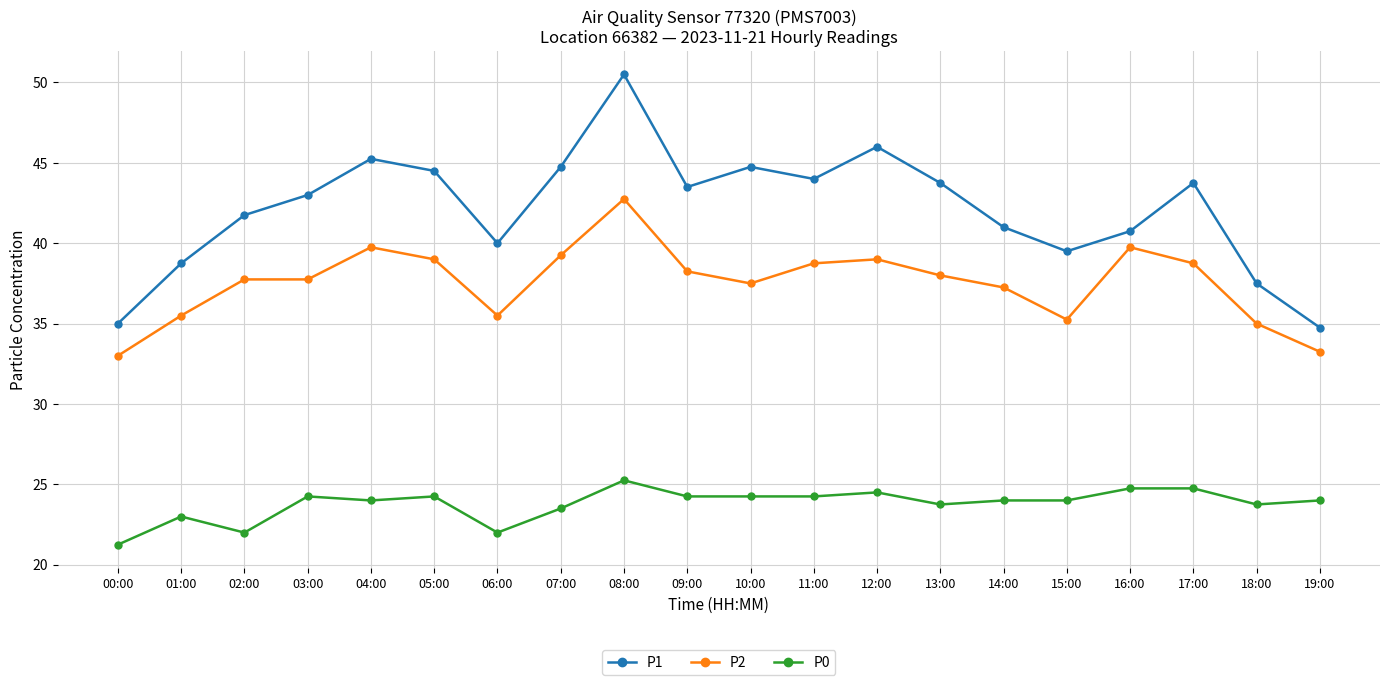

Rank the series at 17:00 from lowest to highest value.

P0, P2, P1